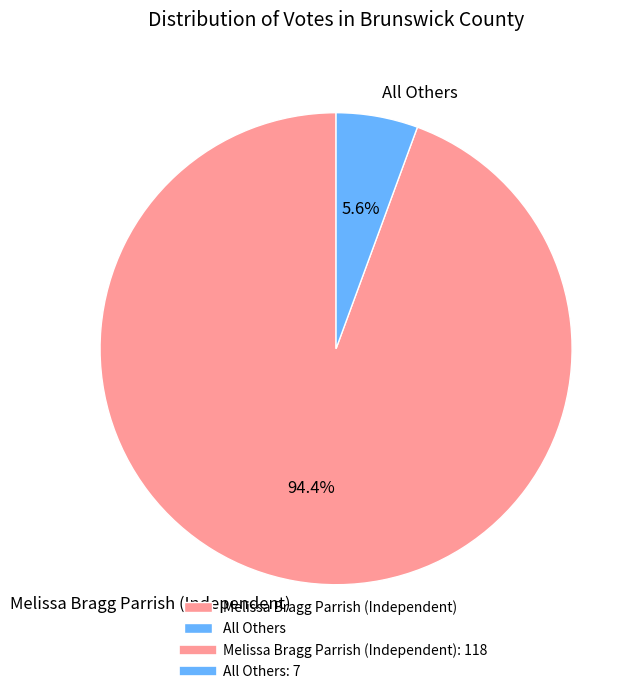

Does any single category account for the majority?

Yes